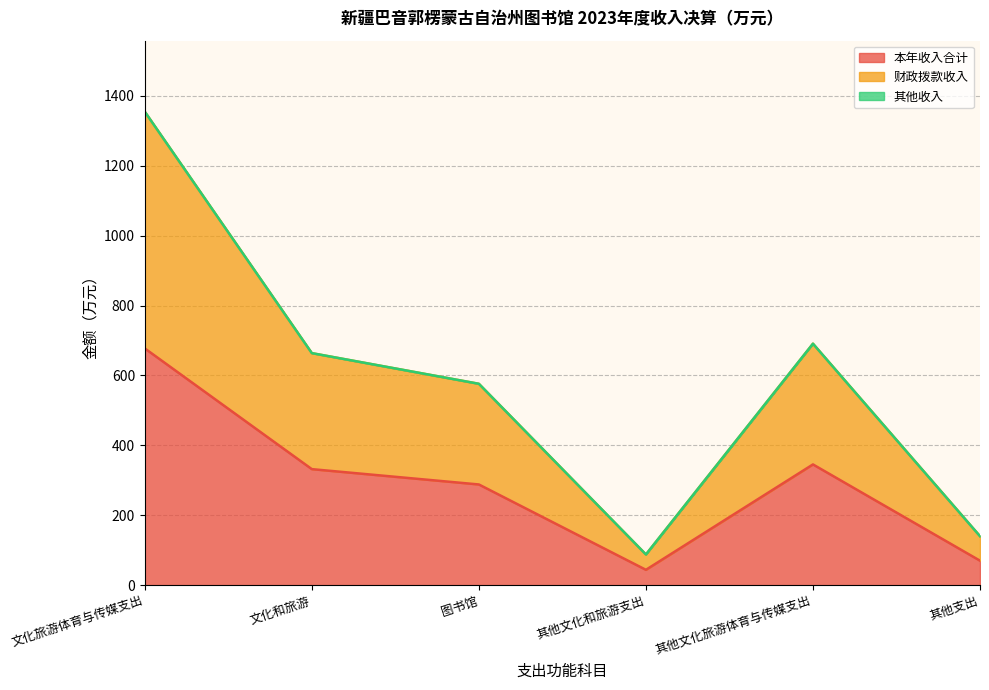

What is the maximum value for 本年收入合计?

677.4